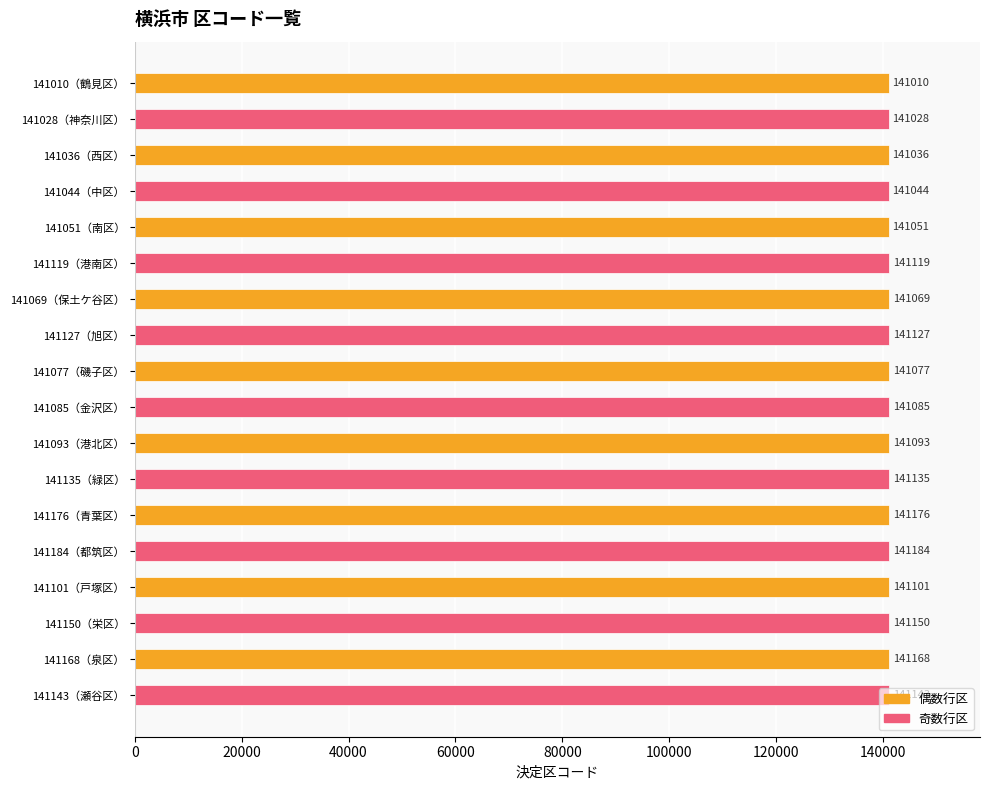

List the labels in order of value, smallest first.

141010（鶴見区）, 141028（神奈川区）, 141036（西区）, 141044（中区）, 141051（南区）, 141069（保土ケ谷区）, 141077（磯子区）, 141085（金沢区）, 141093（港北区）, 141101（戸塚区）, 141119（港南区）, 141127（旭区）, 141135（緑区）, 141143（瀬谷区）, 141150（栄区）, 141168（泉区）, 141176（青葉区）, 141184（都筑区）